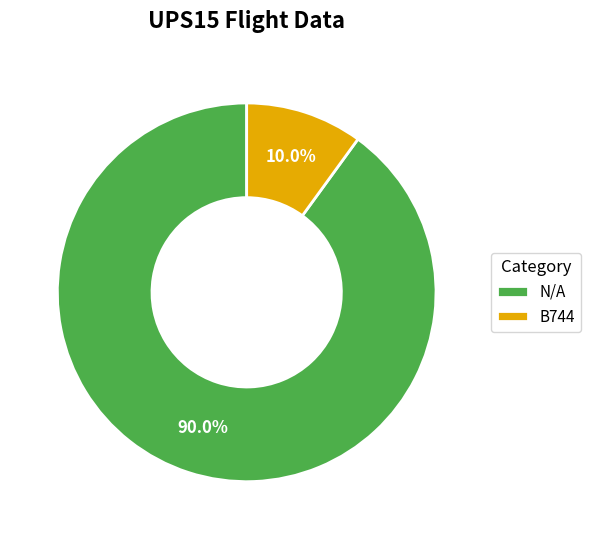

Which slice represents more than half of the pie?

N/A